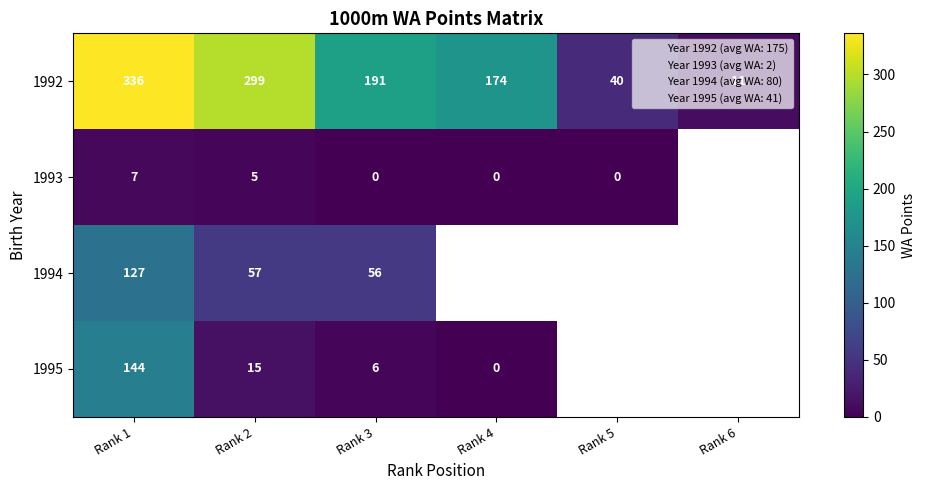

At which category is the sum across all series the highest?

Rank 1